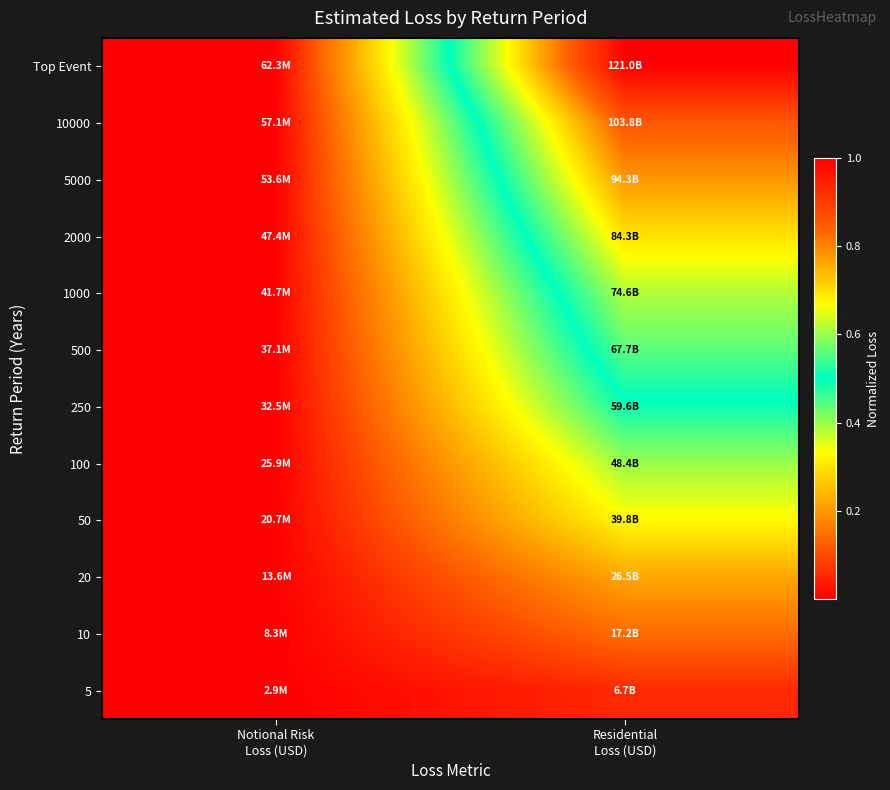

Which has a higher value, Notional Risk
Loss (USD) or Residential
Loss (USD)?

Residential
Loss (USD)